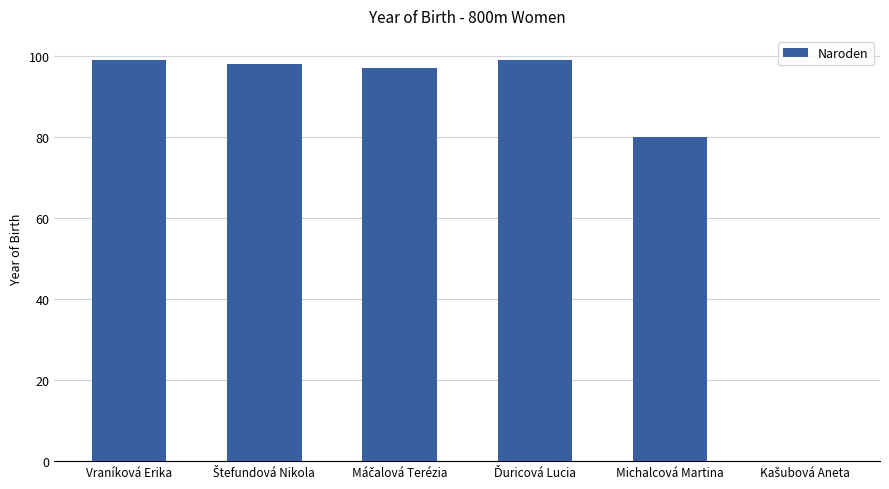

Read the value at Michalcová Martina.

80